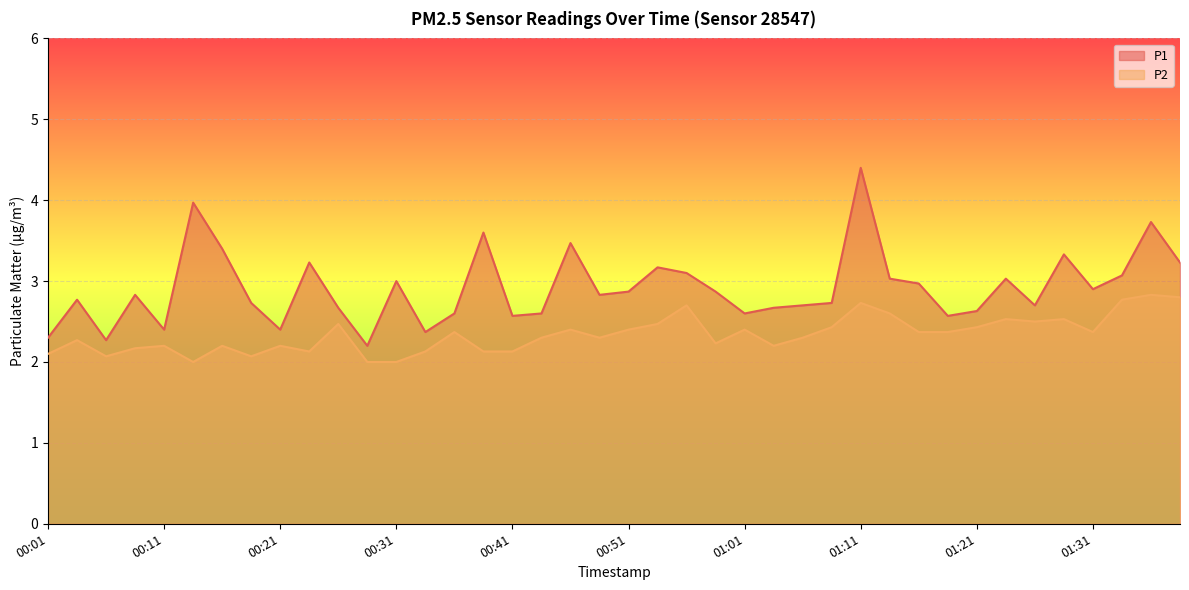

Which series has the widest spread of values?

P1